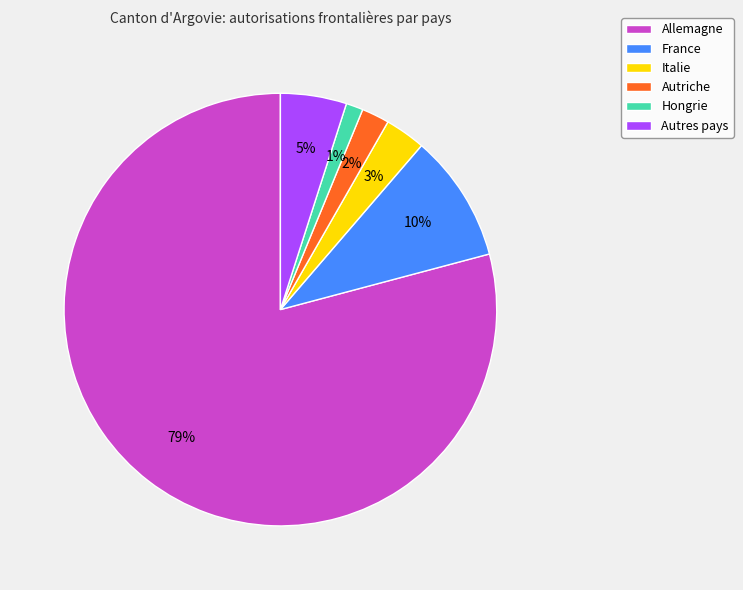

Rank the categories by value from highest to lowest.

Allemagne, France, Autres pays, Italie, Autriche, Hongrie